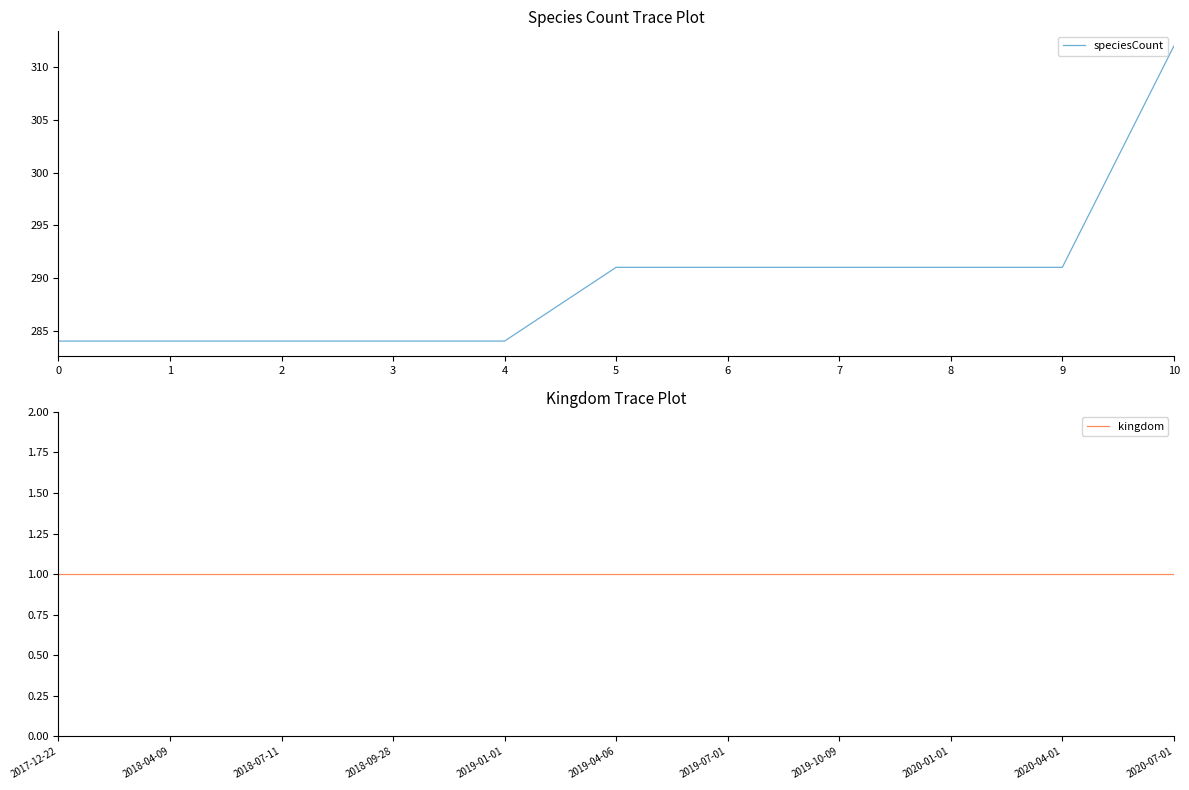

What is the value of the kingdom point at the 1st from the left?

1